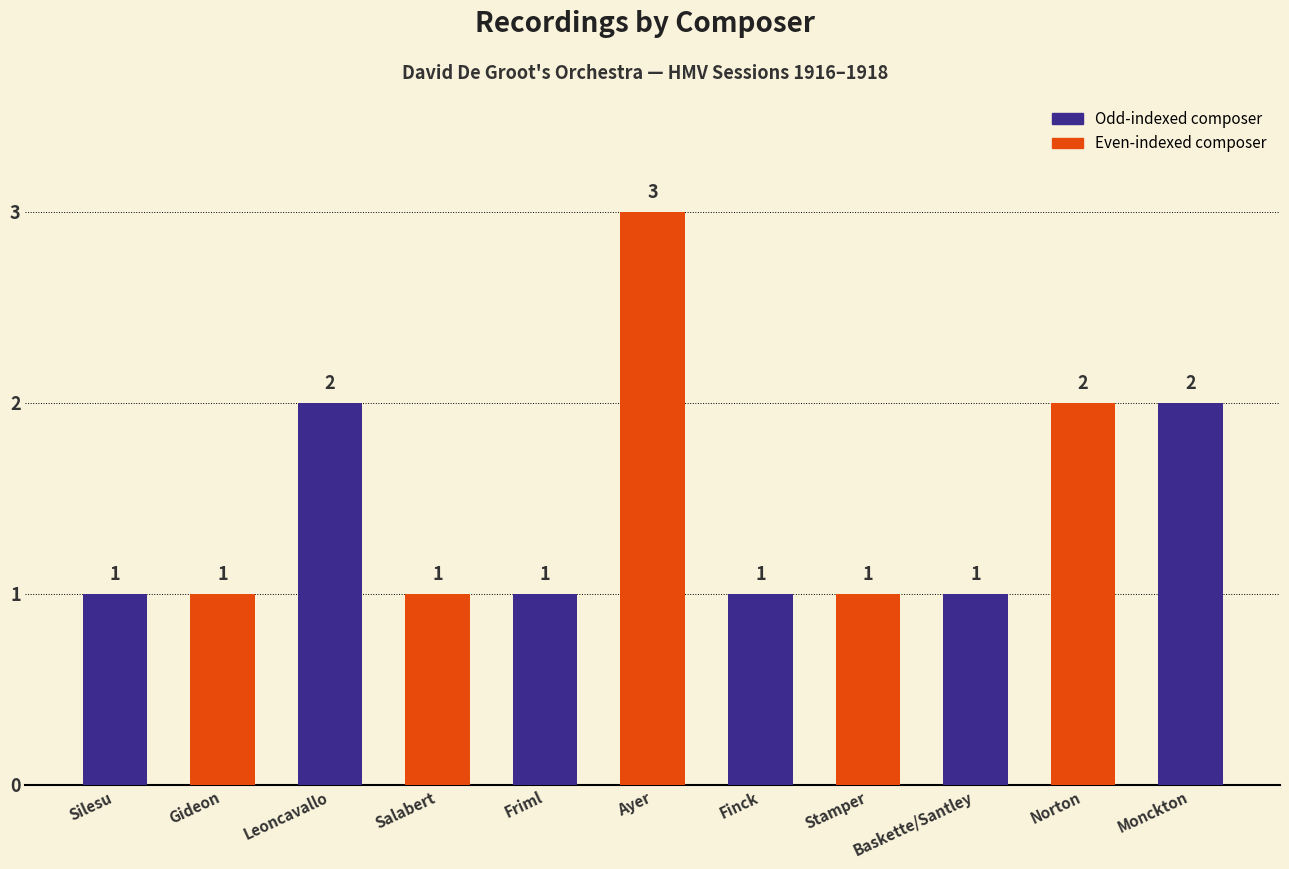

What is the label of the 6th bar from the left?

Ayer